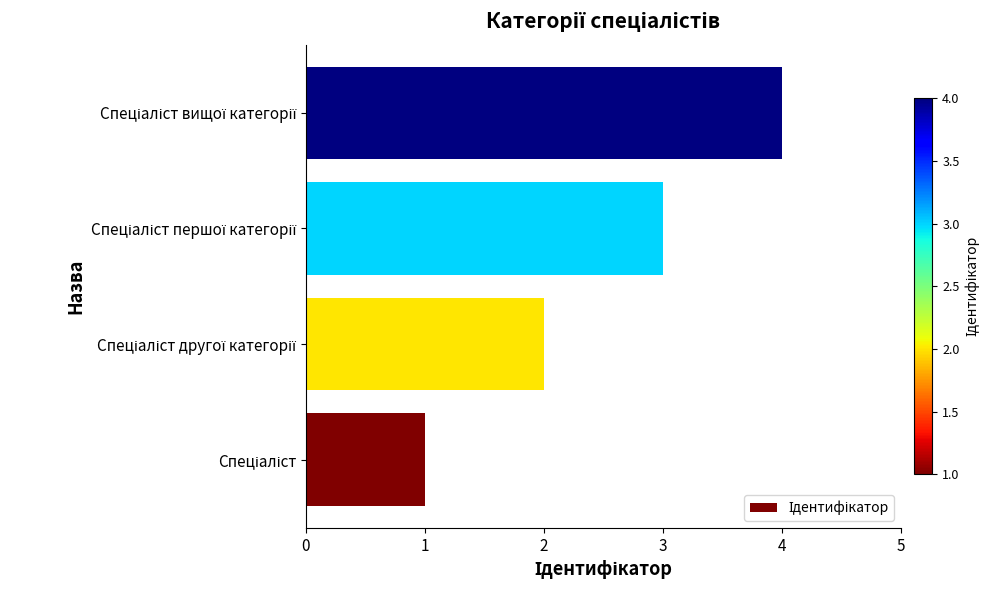

What is the maximum value shown in the chart?

4